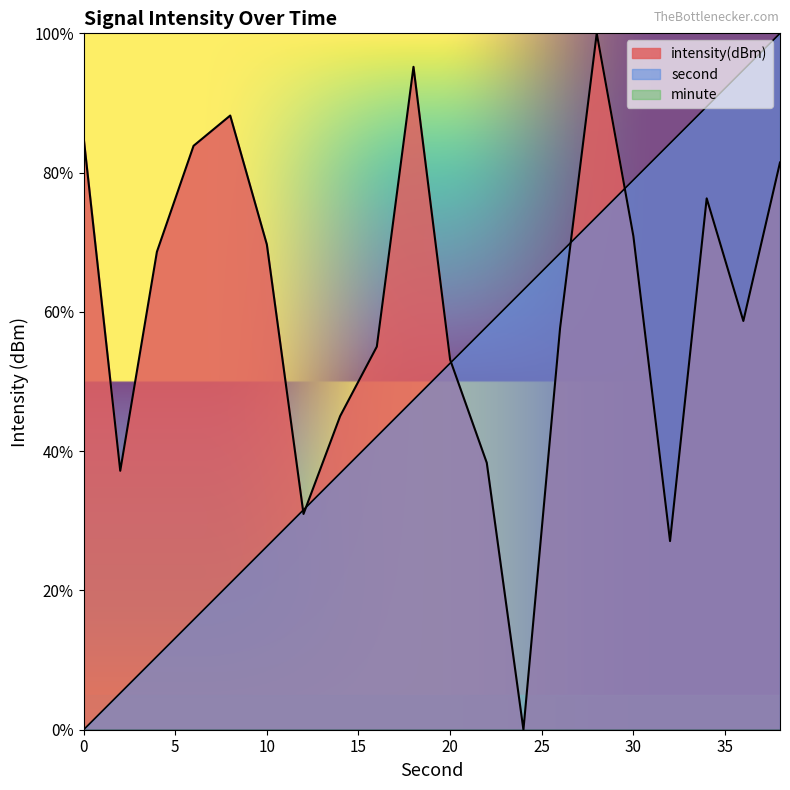

Which has a higher value, 8 or 36?

36